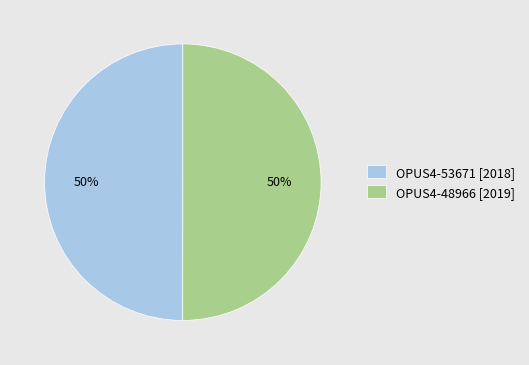

What is the ratio of the value at OPUS4-48966 [2019] to the value at OPUS4-53671 [2018]?

1.0